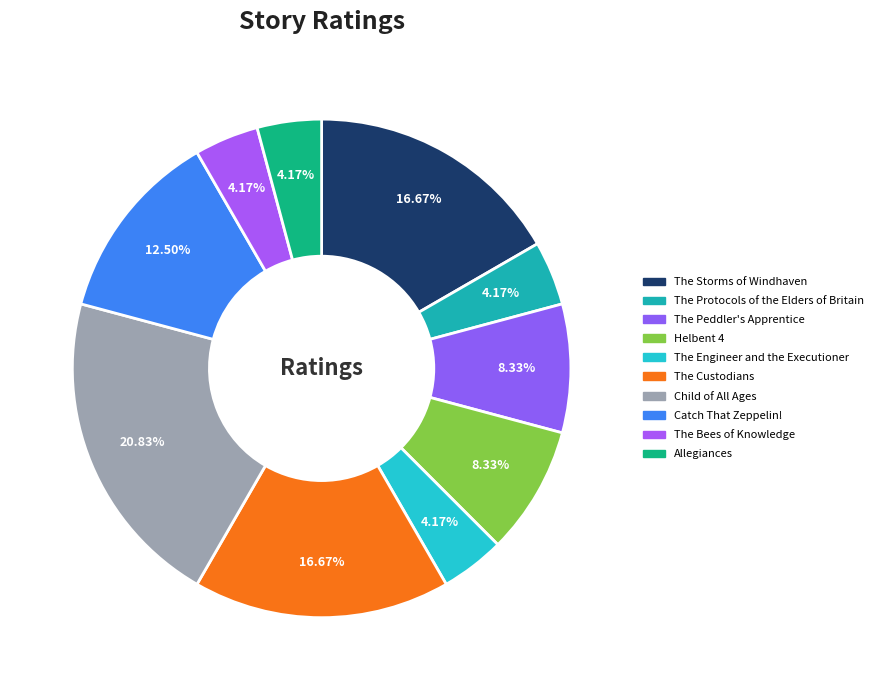

Is the sum of The Engineer and the Executioner and Catch That Zeppelin! greater than half?

No